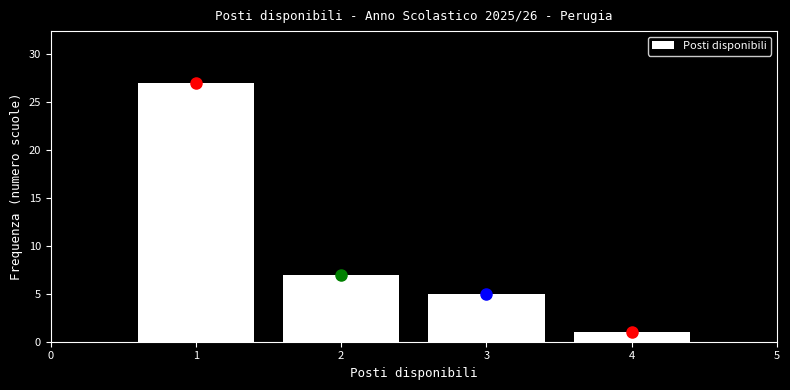

Reading left to right, list every bar in this chart as the range it spans on the x-axis followed by its height. The values are not printed on the chart, so give them approximately, as read against the axis.

0.5 to 1.5: 27
1.5 to 2.5: 7
2.5 to 3.5: 5
3.5 to 4.5: 1